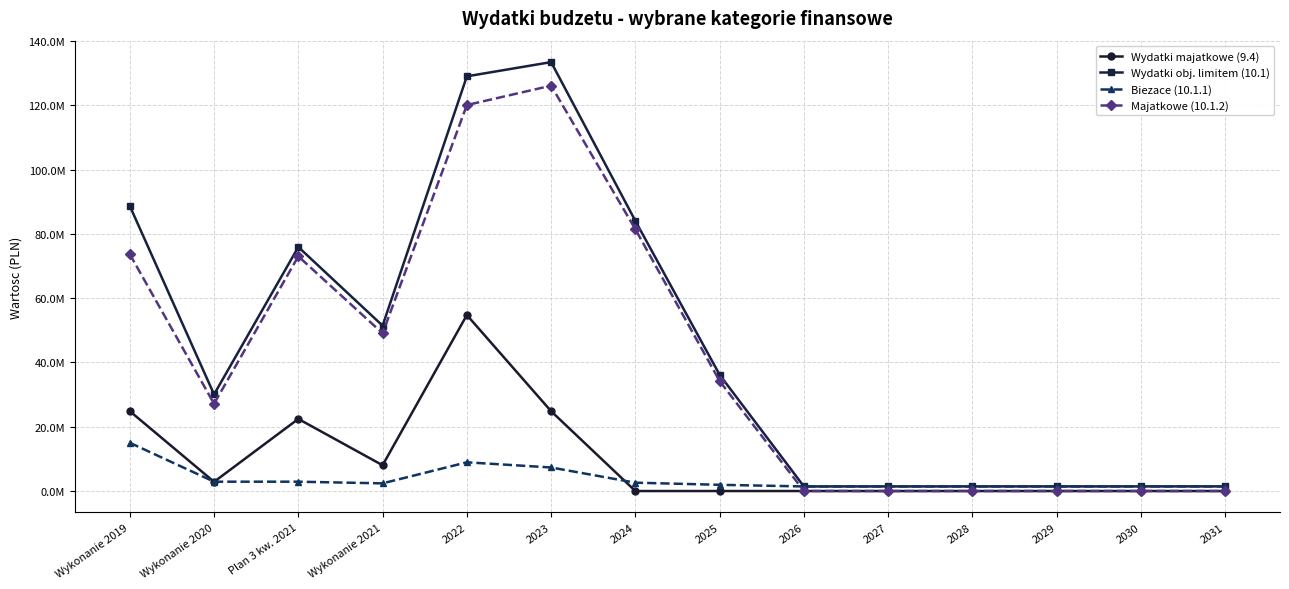

True or false: Wydatki majatkowe (9.4) and Wydatki obj. limitem (10.1) cross at least once.

False